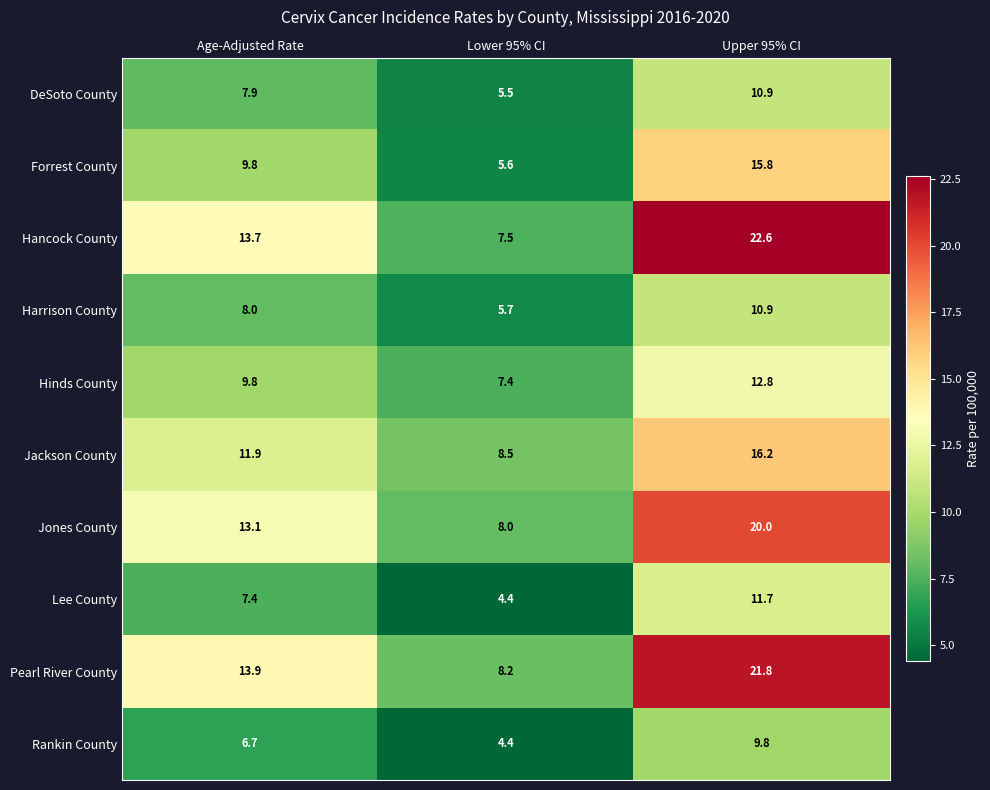

Which series changed the most between Age-Adjusted Rate and Lower 95% CI?

Hancock County